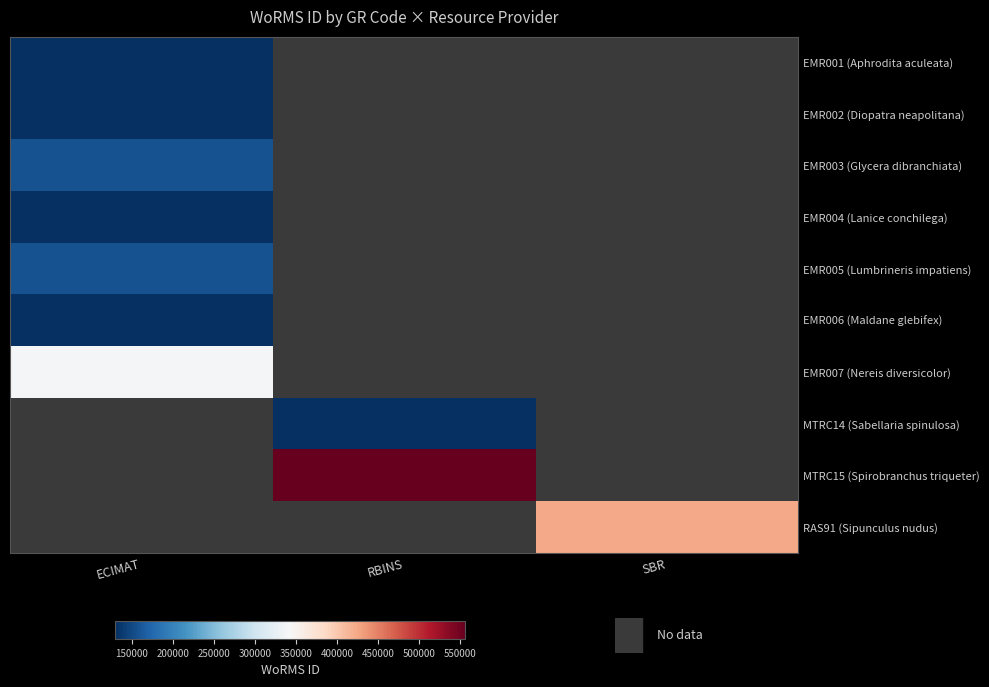

At how many categories does at least one series exceed 0?

3